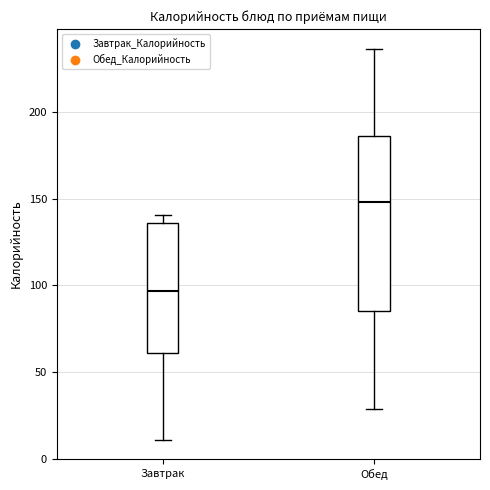

Comparing the boxes themselves (not the whiskers), which one is the tallest?

Обед